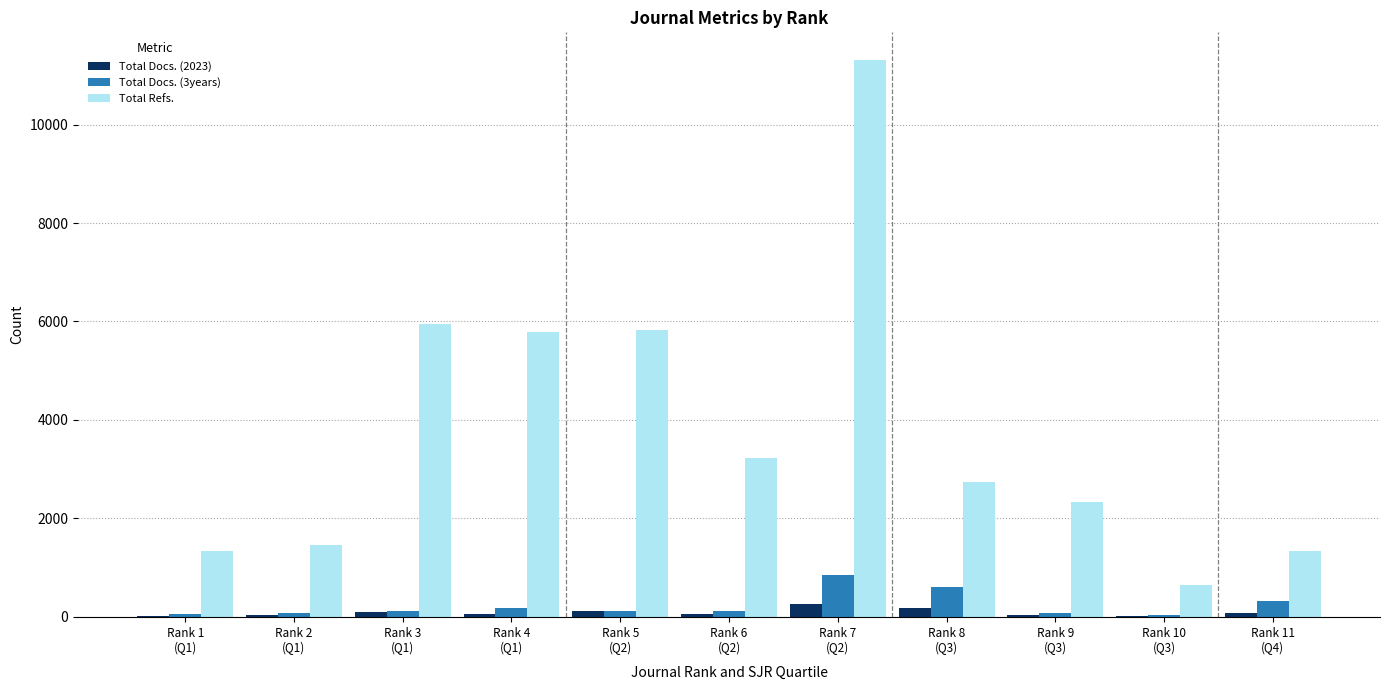

What is the highest value of the Total Docs. (2023) series?

265